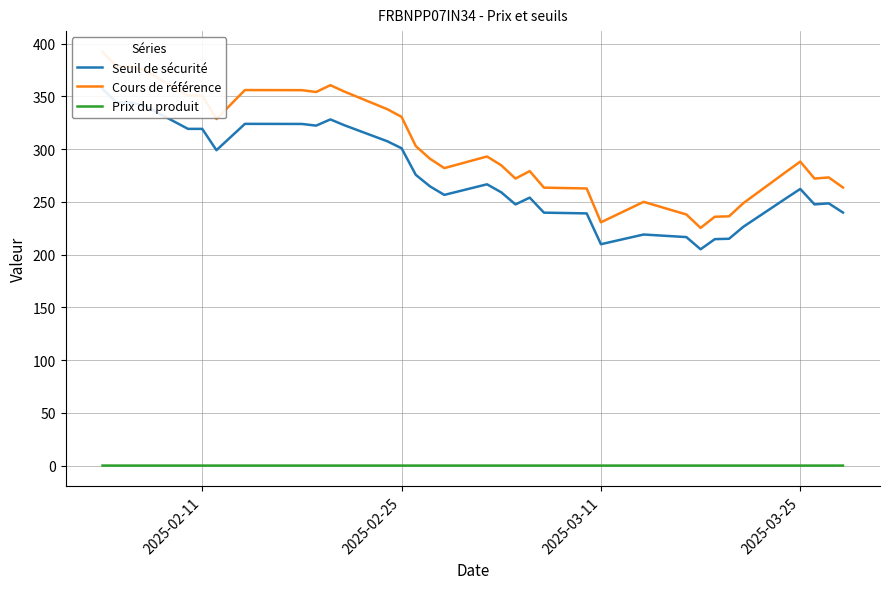

At how many categories does at least one series exceed 361?

4